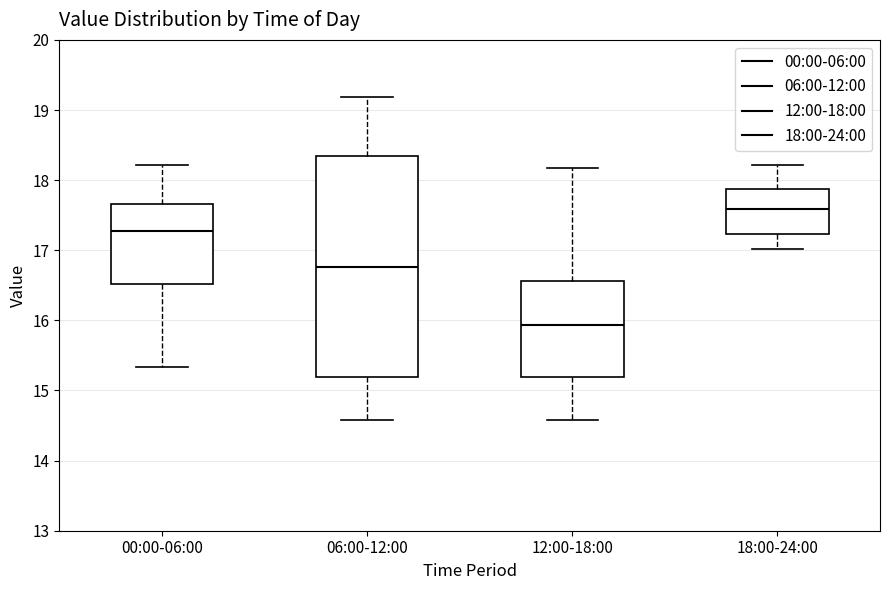

Reading left to right, read every box against the y-axis: the position of its median line, the range the box covers, and the ends of its whiskers. The values are not printed on the chart, so give them approximately, as read against the axis.

00:00-06:00: median 17.3, box 16.5 to 17.7, whiskers 15.3 to 18.2
06:00-12:00: median 16.8, box 15.2 to 18.4, whiskers 14.6 to 19.2
12:00-18:00: median 15.9, box 15.2 to 16.6, whiskers 14.6 to 18.2
18:00-24:00: median 17.6, box 17.2 to 17.9, whiskers 17.0 to 18.2